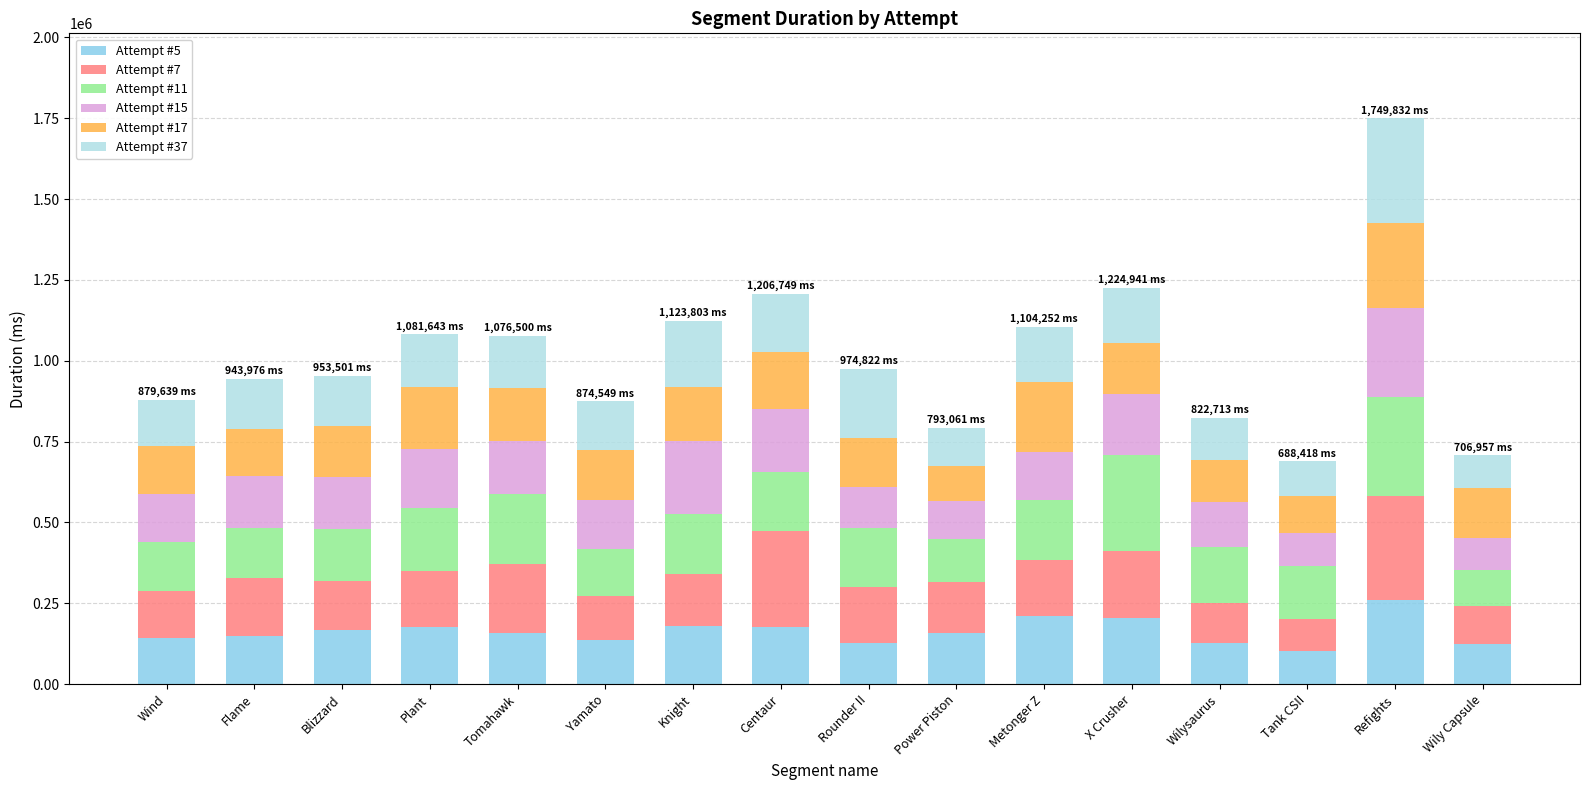

What are all the series names shown in the legend?

Attempt #5, Attempt #7, Attempt #11, Attempt #15, Attempt #17, Attempt #37